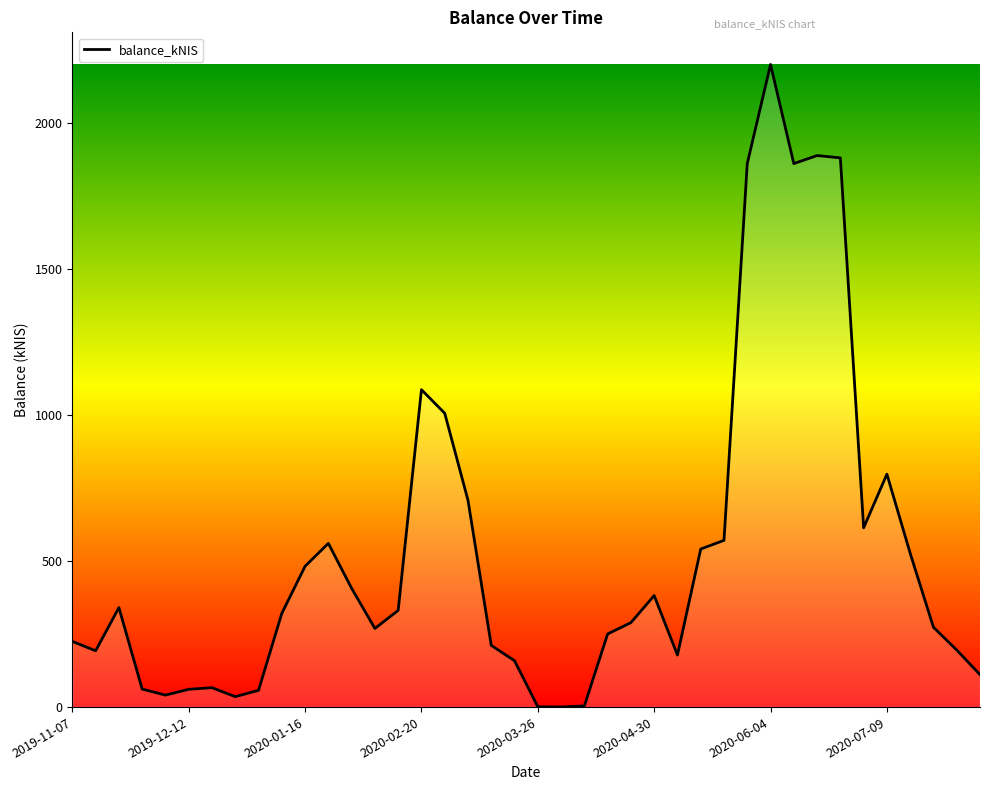

What is the greatest value displayed?

2200.2